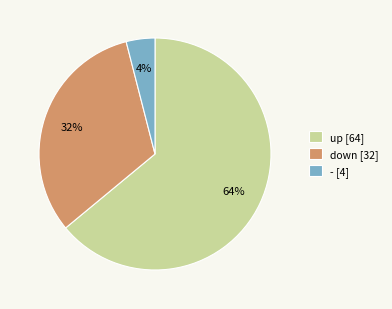

What is the ratio of the value at up to the value at down?

2.0